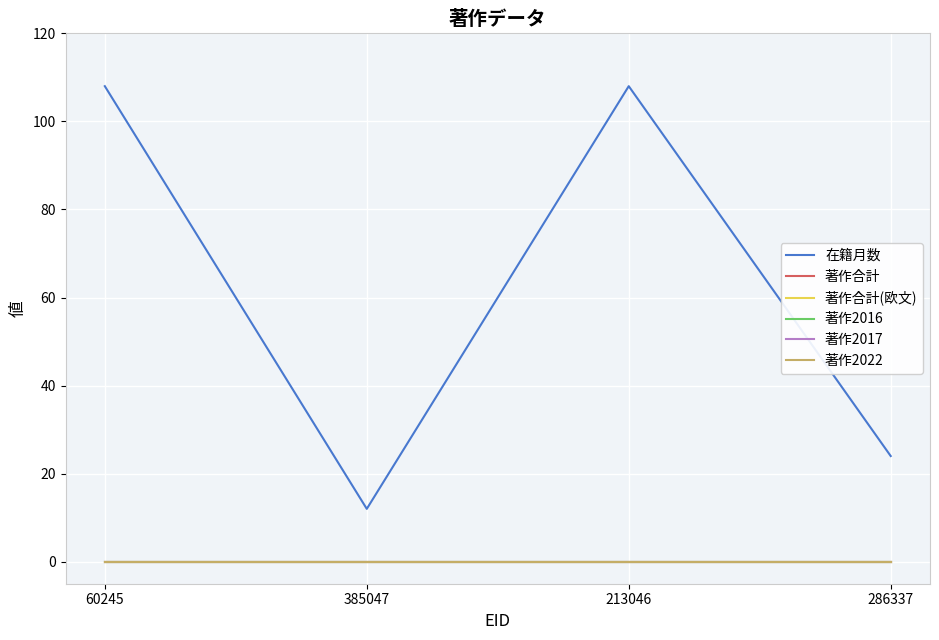

Does the chart display data point markers on the line(s)?

No